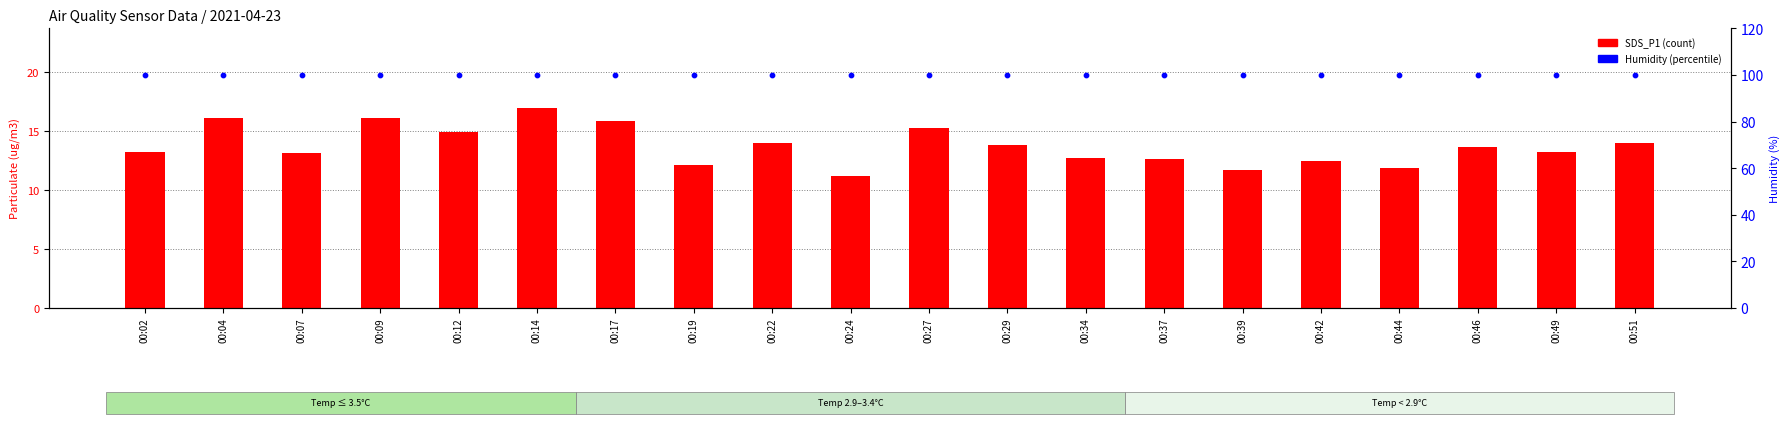

At which category is the sum across all series the highest?

00:14